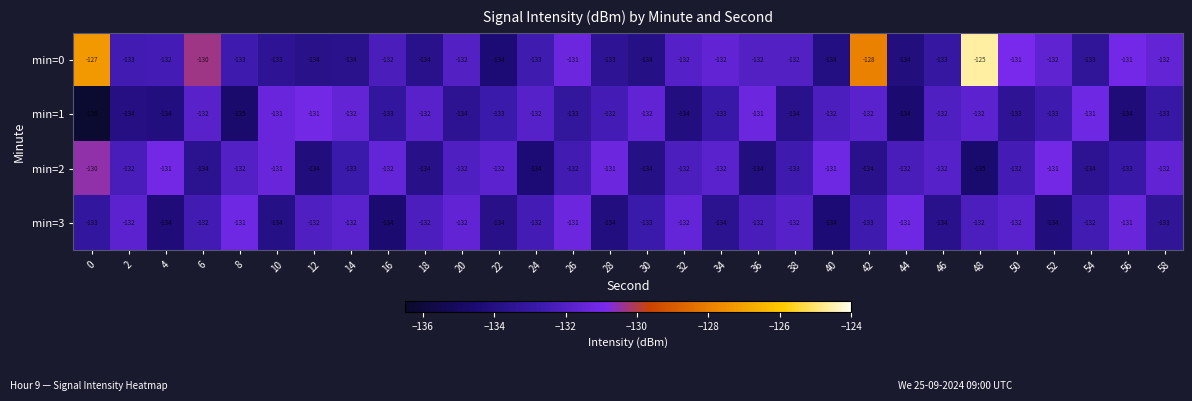

Which series has the largest range (max minus min)?

min=0